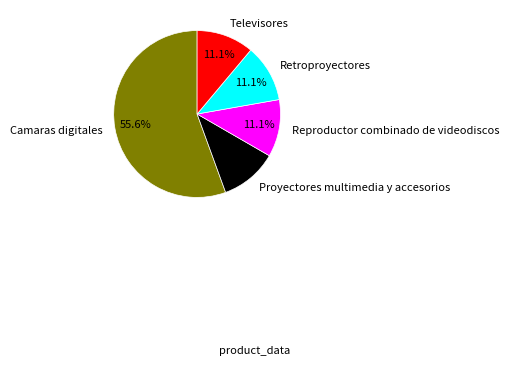

Is there a majority slice in this chart?

Yes